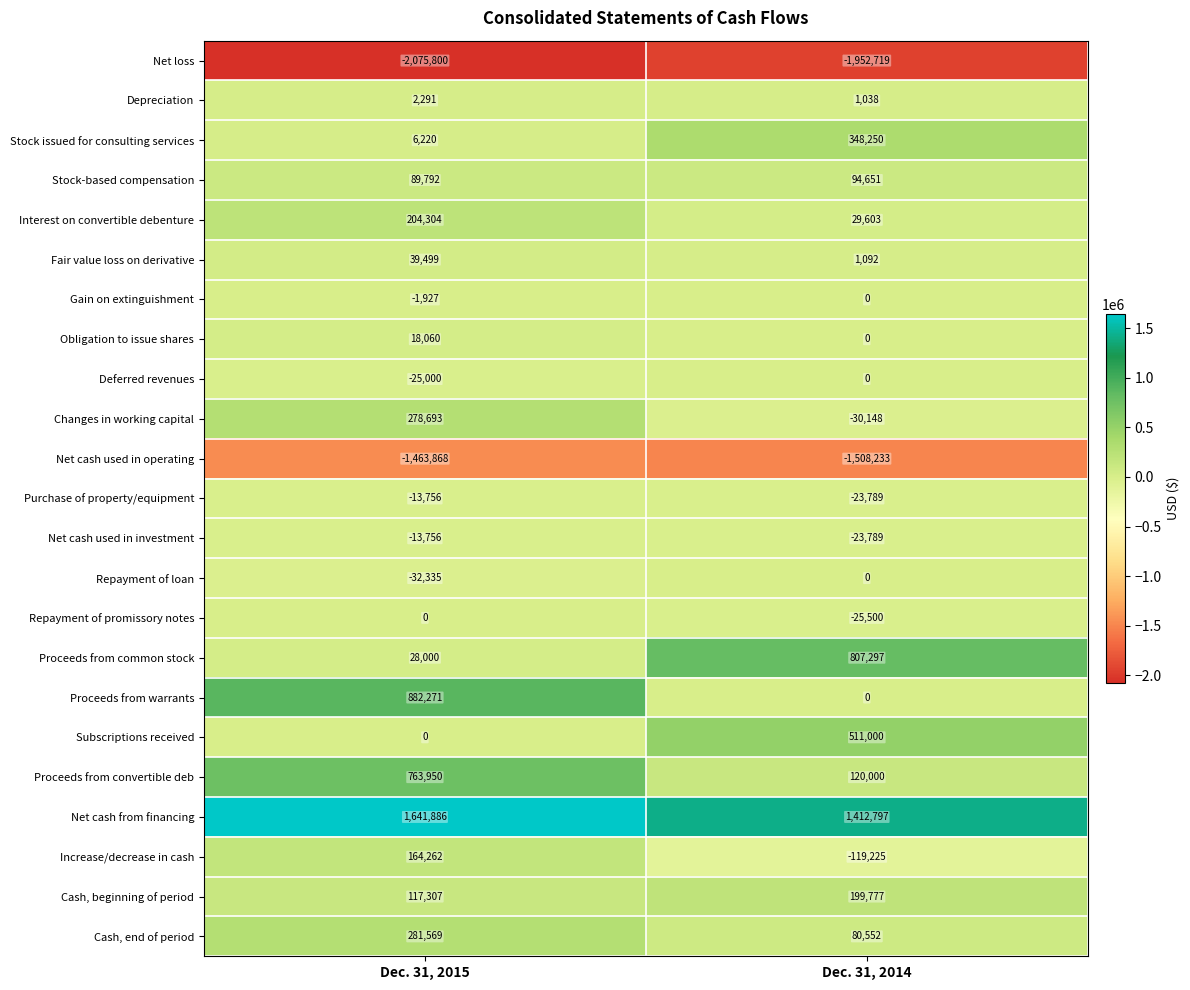

At which label does Repayment of loan reach its peak?

Dec. 31, 2014